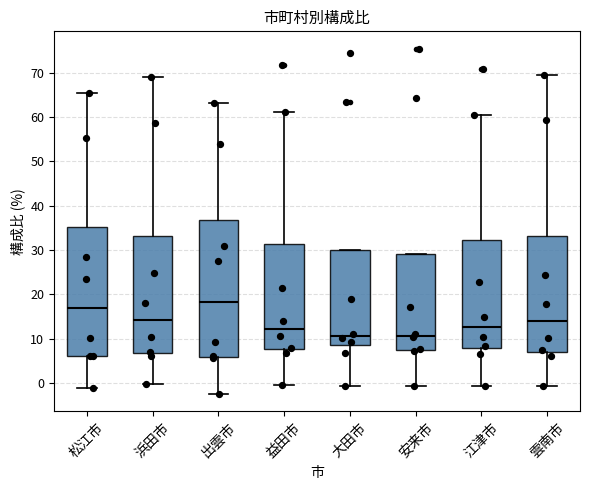

Comparing the boxes themselves (not the whiskers), which one is the tallest?

出雲市